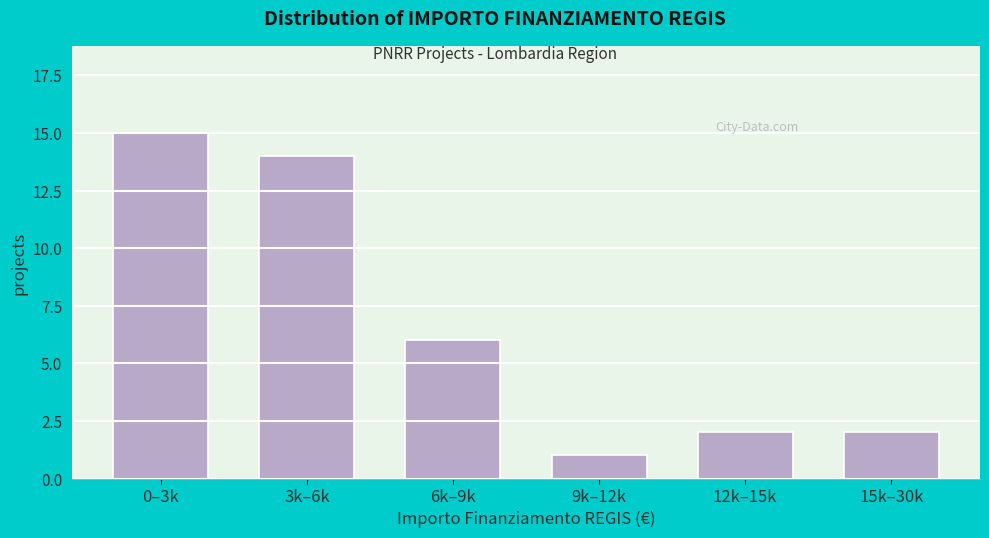

Reading left to right, transcribe all the data shown in this chart.

15	14	6	1	2	2